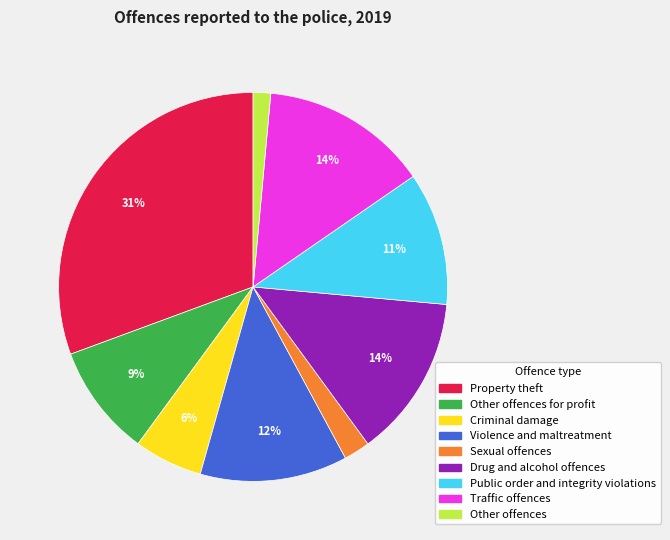

To the nearest percent, what is the average slice percentage?

11%